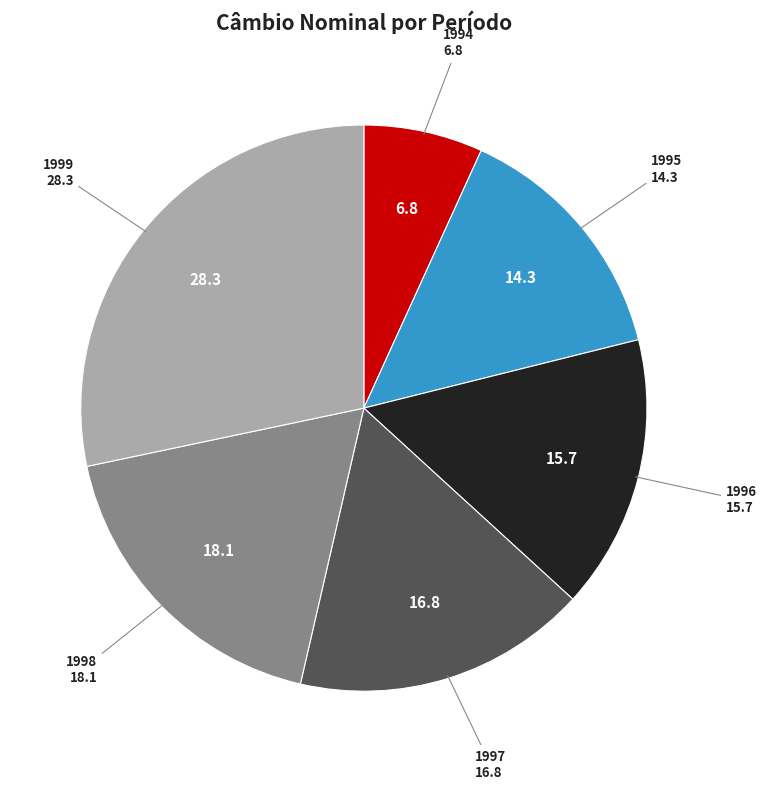

Which category has the biggest portion of the pie?

1999